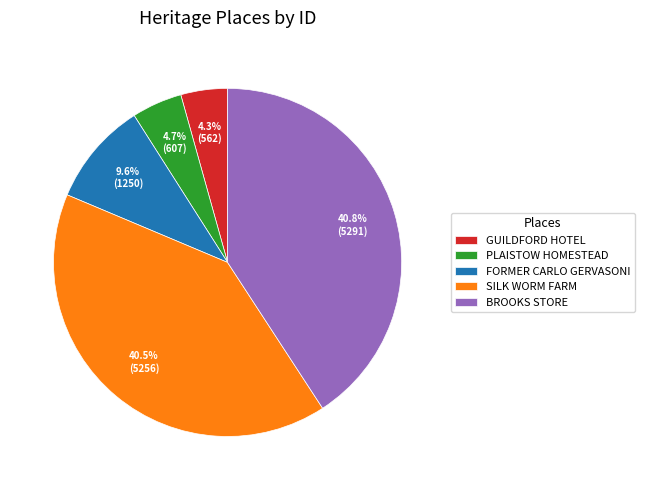

Is there any slice that represents more than half of the pie?

No